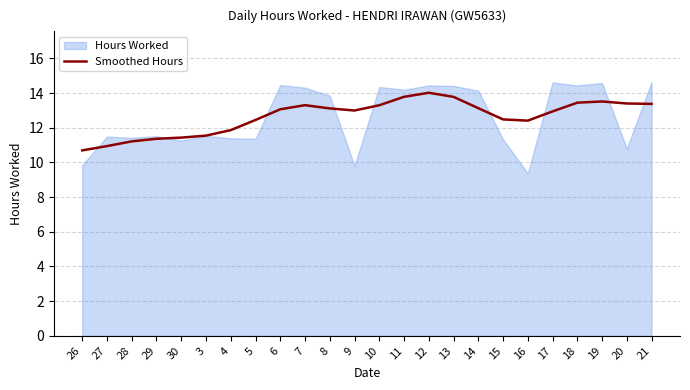

At which label is the value closest to 12?

4